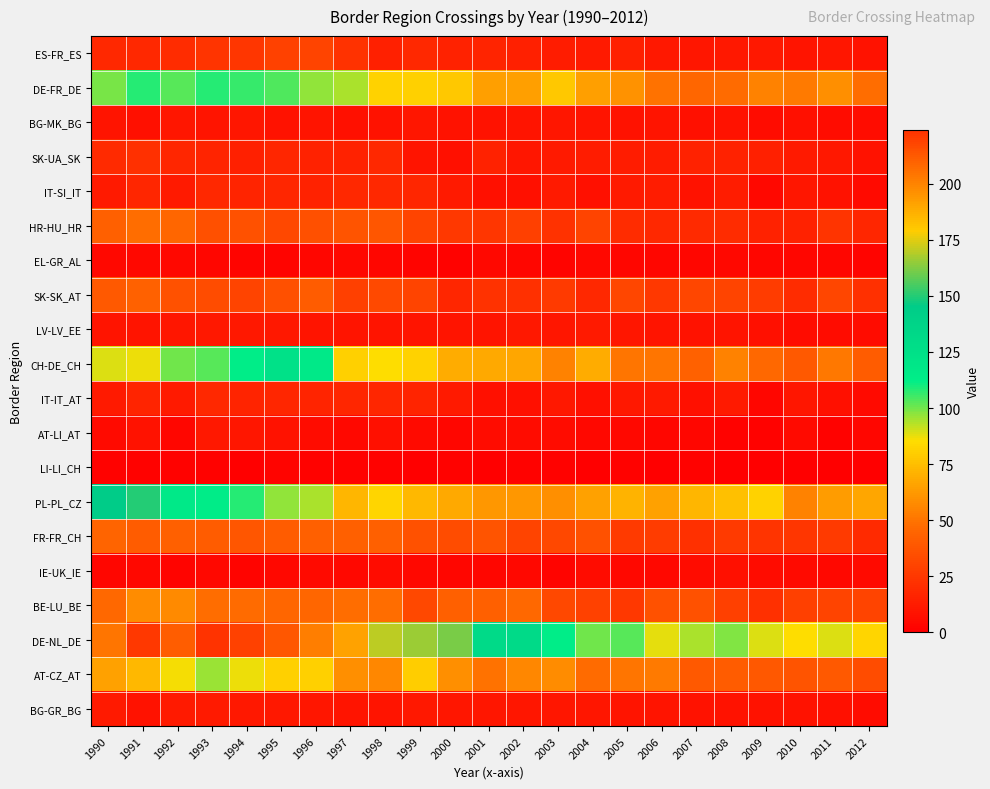

Reading right to left, what are all the values shown in this chart?

ES-FR_ES: 2012=8	2011=10	2010=9	2009=11	2008=11	2007=10	2006=11	2005=14	2004=12	2003=13	2002=14	2001=16	2000=15	1999=18	1998=14	1997=22	1996=30	1995=29	1994=24	1993=23	1992=20	1991=18	1990=18
DE-FR_DE: 2012=48	2011=59	2010=52	2009=55	2008=47	2007=45	2006=49	2005=60	2004=64	2003=78	2002=64	2001=64	2000=78	1999=81	1998=82	1997=94	1996=97	1995=104	1994=106	1993=108	1992=103	1991=108	1990=99
BG-MK_BG: 2012=6	2011=6	2010=7	2009=6	2008=8	2007=7	2006=9	2005=8	2004=9	2003=10	2002=9	2001=8	2000=8	1999=10	1998=8	1997=7	1996=9	1995=8	1994=10	1993=9	1992=10	1991=7	1990=9
SK-UA_SK: 2012=8	2011=11	2010=12	2009=14	2008=15	2007=15	2006=13	2005=13	2004=13	2003=12	2002=10	2001=15	2000=7	1999=9	1998=18	1997=15	1996=15	1995=17	1994=14	1993=16	1992=17	1991=21	1990=19
IT-SI_IT: 2012=5	2011=8	2010=10	2009=4	2008=13	2007=8	2006=13	2005=12	2004=7	2003=12	2002=7	2001=7	2000=12	1999=17	1998=18	1997=18	1996=15	1995=17	1994=16	1993=18	1992=12	1991=17	1990=12
HR-HU_HR: 2012=17	2011=23	2010=15	2009=15	2008=20	2007=19	2006=18	2005=20	2004=30	2003=22	2002=28	2001=24	2000=25	1999=30	1998=38	1997=37	1996=35	1995=32	1994=36	1993=35	1992=45	1991=48	1990=42
EL-GR_AL: 2012=2	2011=3	2010=3	2009=3	2008=4	2007=3	2006=3	2005=3	2004=4	2003=2	2002=3	2001=4	2000=1	1999=2	1998=3	1997=4	1996=3	1995=2	1994=2	1993=3	1992=4	1991=4	1990=4
SK-SK_AT: 2012=21	2011=31	2010=20	2009=27	2008=30	2007=31	2006=25	2005=31	2004=18	2003=26	2002=21	2001=22	2000=17	1999=30	1998=33	1997=28	1996=41	1995=35	1994=30	1993=34	1992=36	1991=43	1990=40
LV-LV_EE: 2012=6	2011=6	2010=6	2009=7	2008=9	2007=8	2006=9	2005=10	2004=12	2003=10	2002=11	2001=9	2000=9	1999=9	1998=9	1997=9	1996=9	1995=11	1994=11	1993=11	1992=10	1991=9	1990=9
CH-DE_CH: 2012=41	2011=51	2010=40	2009=46	2008=55	2007=43	2006=50	2005=50	2004=69	2003=55	2002=67	2001=68	2000=69	1999=82	1998=85	1997=81	1996=117	1995=125	1994=112	1993=103	1992=100	1991=87	1990=89
IT-IT_AT: 2012=5	2011=7	2010=10	2009=3	2008=12	2007=7	2006=12	2005=11	2004=7	2003=11	2002=7	2001=7	2000=12	1999=16	1998=17	1997=17	1996=16	1995=17	1994=16	1993=18	1992=12	1991=16	1990=12
AT-LI_AT: 2012=3	2011=1	2010=5	2009=1	2008=1	2007=3	2006=3	2005=4	2004=4	2003=6	2002=6	2001=6	2000=3	1999=5	1998=7	1997=4	1996=6	1995=8	1994=10	1993=11	1992=3	1991=8	1990=5
LI-LI_CH: 2012=0	2011=0	2010=0	2009=0	2008=0	2007=1	2006=0	2005=1	2004=0	2003=1	2002=1	2001=0	2000=1	1999=0	1998=1	1997=1	1996=1	1995=2	1994=0	1993=1	1992=1	1991=1	1990=1
PL-PL_CZ: 2012=67	2011=63	2010=55	2009=82	2008=76	2007=72	2006=65	2005=71	2004=65	2003=59	2002=62	2001=62	2000=68	1999=73	1998=83	1997=72	1996=94	1995=97	1994=108	1993=113	1992=117	1991=150	1990=145
FR-FR_CH: 2012=19	2011=26	2010=24	2009=23	2008=26	2007=21	2006=27	2005=26	2004=36	2003=32	2002=30	2001=37	2000=34	1999=36	1998=42	1997=42	1996=42	1995=41	1994=38	1993=41	1992=42	1991=41	1990=44
IE-UK_IE: 2012=5	2011=4	2010=5	2009=6	2008=7	2007=6	2006=4	2005=4	2004=6	2003=2	2002=4	2001=3	2000=3	1999=4	1998=6	1997=4	1996=5	1995=4	1994=2	1993=4	1992=2	1991=4	1990=3
BE-LU_BE: 2012=30	2011=30	2010=28	2009=21	2008=28	2007=36	2006=36	2005=25	2004=29	2003=32	2002=46	2001=42	2000=42	1999=32	1998=48	1997=48	1996=45	1995=45	1994=47	1993=48	1992=57	1991=58	1990=46
DE-NL_DE: 2012=83	2011=89	2010=85	2009=89	2008=98	2007=94	2006=88	2005=103	2004=100	2003=112	2002=132	2001=132	2000=161	1999=166	1998=170	1997=191	1996=202	1995=213	1994=219	1993=224	1992=211	1991=222	1990=204
AT-CZ_AT: 2012=34	2011=40	2010=37	2009=39	2008=41	2007=40	2006=52	2005=50	2004=47	2003=58	2002=56	2001=49	2000=59	1999=80	1998=56	1997=59	1996=81	1995=81	1994=87	1993=96	1992=86	1991=73	1990=65
BG-GR_BG: 2012=6	2011=7	2010=8	2009=8	2008=8	2007=8	2006=9	2005=9	2004=10	2003=10	2002=10	2001=10	2000=10	1999=11	1998=9	1997=9	1996=10	1995=11	1994=11	1993=12	1992=12	1991=8	1990=12